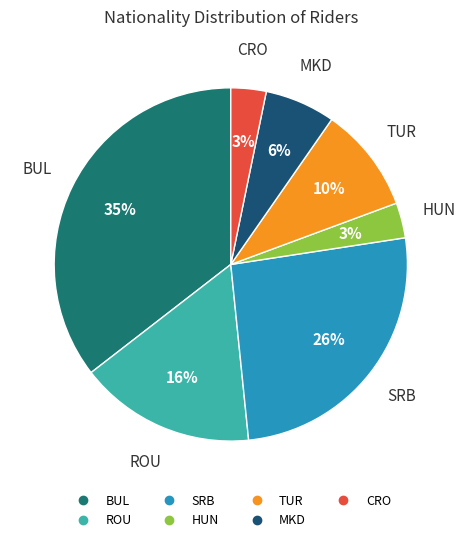

Which category has the biggest portion of the pie?

BUL